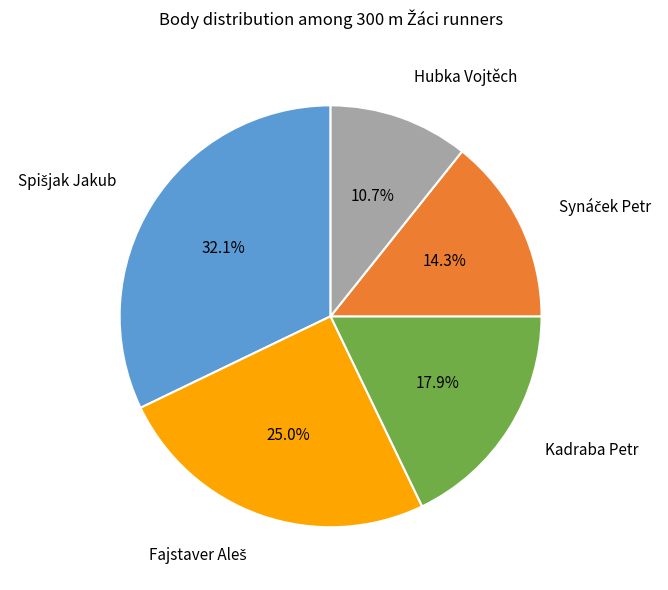

What is the smallest slice in the pie chart?

Hubka Vojtěch